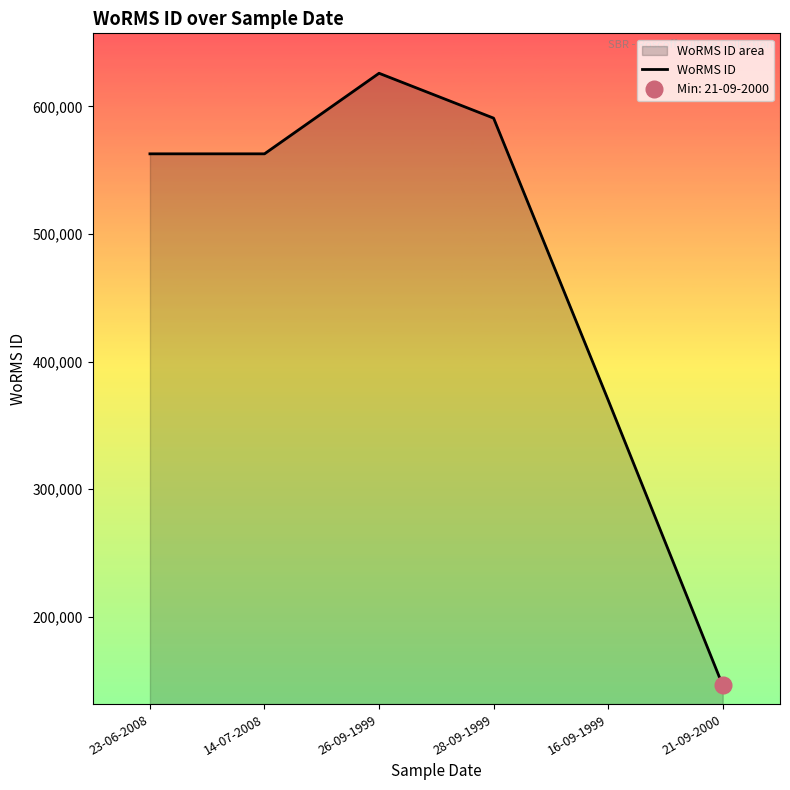

Approximately how many times larger is the value at 28-09-1999 compared to 23-06-2008?

1.0